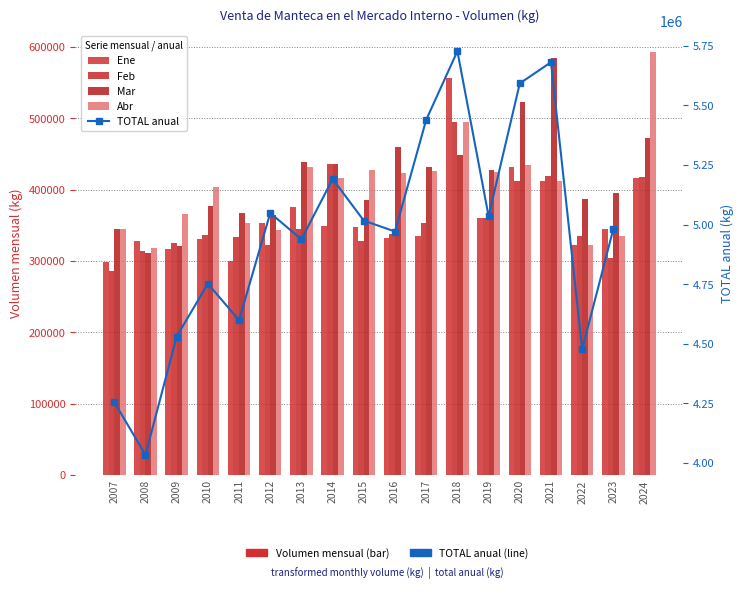

At which label does Feb reach its minimum?

2007